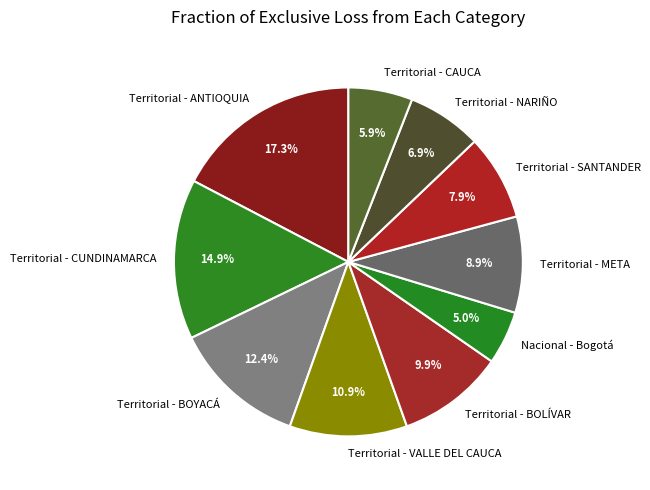

Rank the categories by value from highest to lowest.

Territorial - ANTIOQUIA, Territorial - CUNDINAMARCA, Territorial - BOYACÁ, Territorial - VALLE DEL CAUCA, Territorial - BOLÍVAR, Territorial - META, Territorial - SANTANDER, Territorial - NARIÑO, Territorial - CAUCA, Nacional - Bogotá